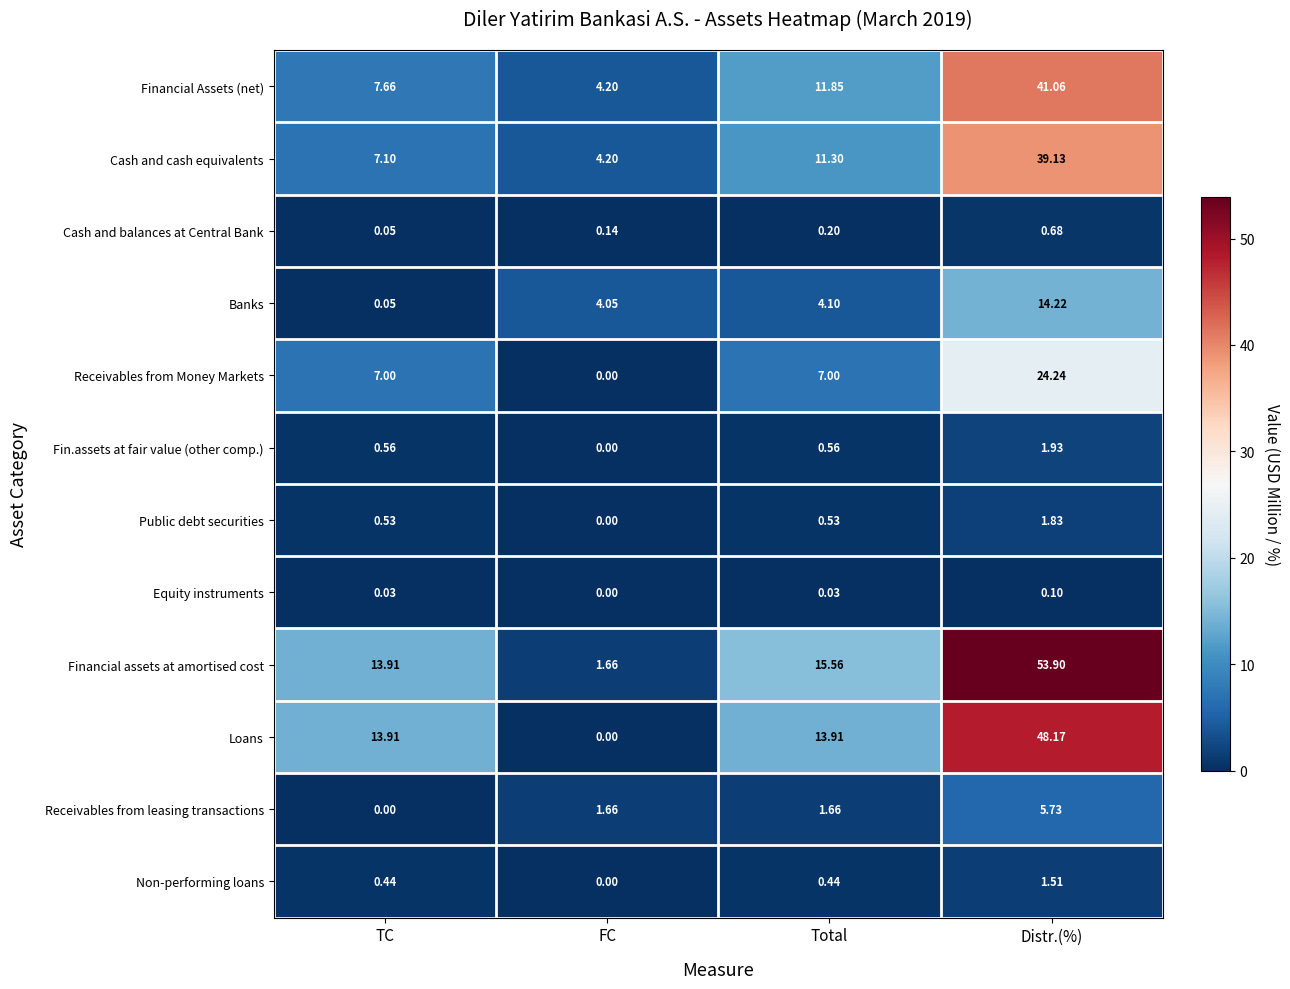

Where is Cash and balances at Central Bank nearest to the value 0?

TC